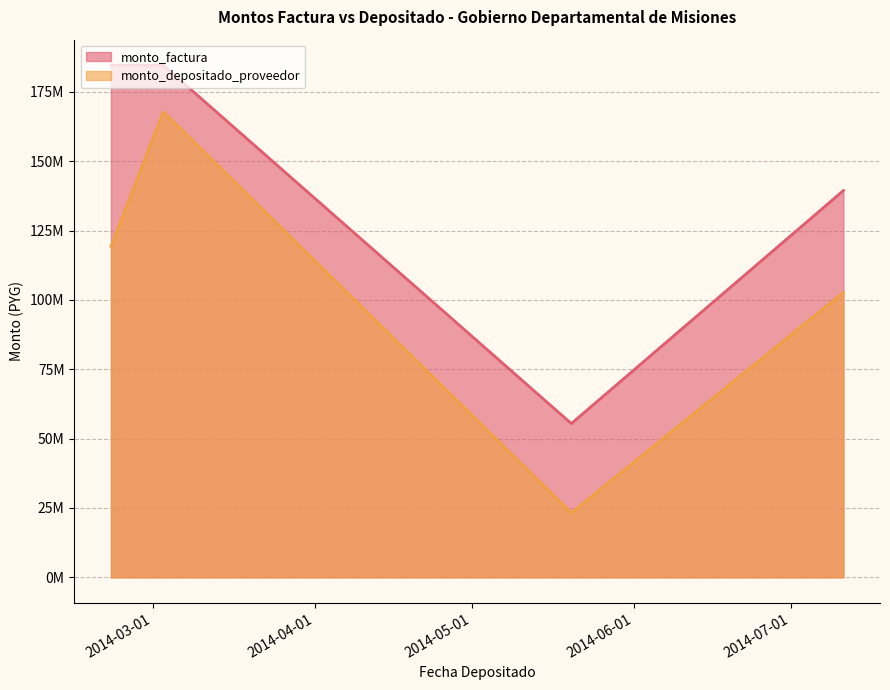

Between 2014-07-11 and 2014-05-20, which is larger?

2014-07-11